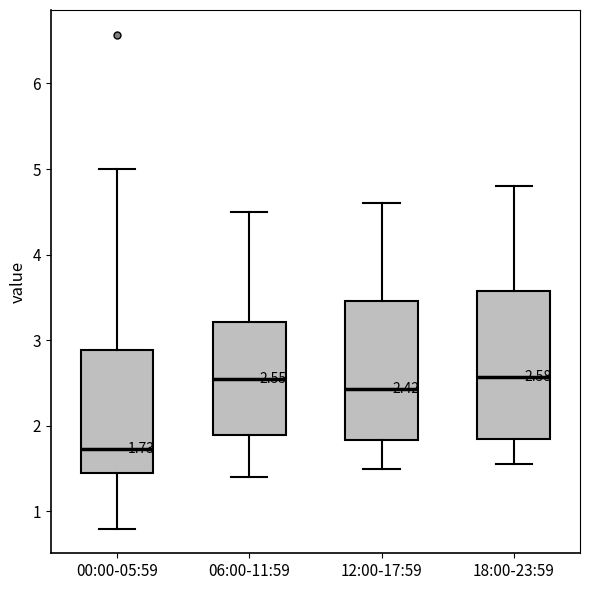

Which box has the lowest median line?

00:00-05:59